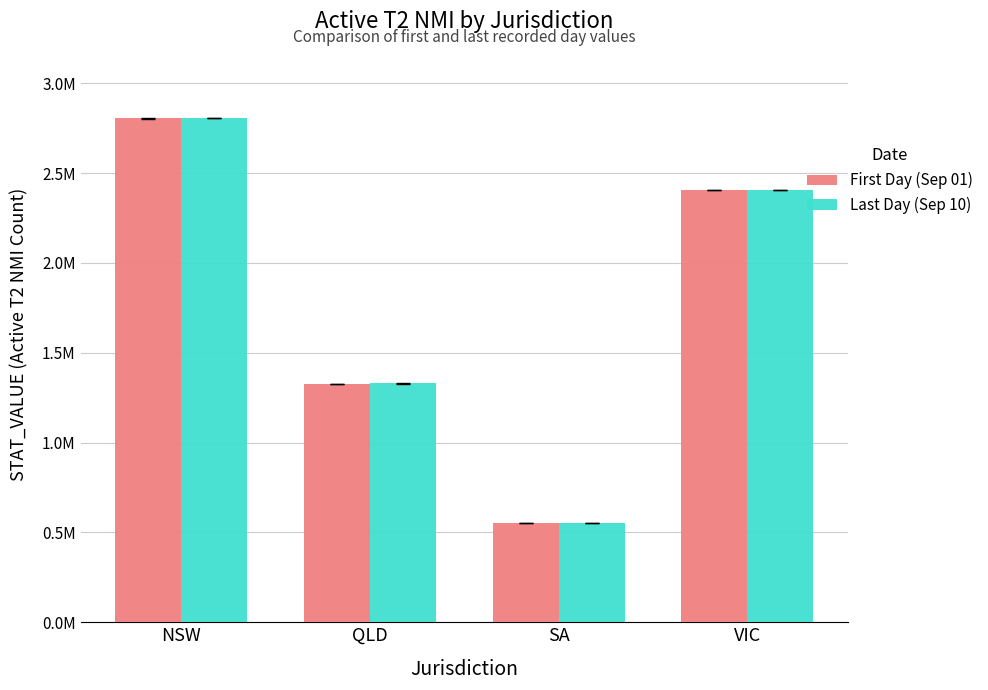

Which label corresponds to the smallest value in the chart?

SA